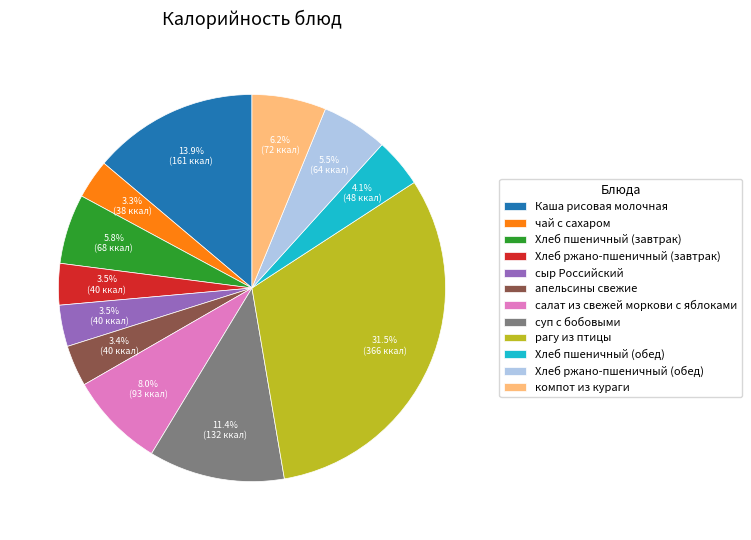

Count the number of slices in the pie.

12